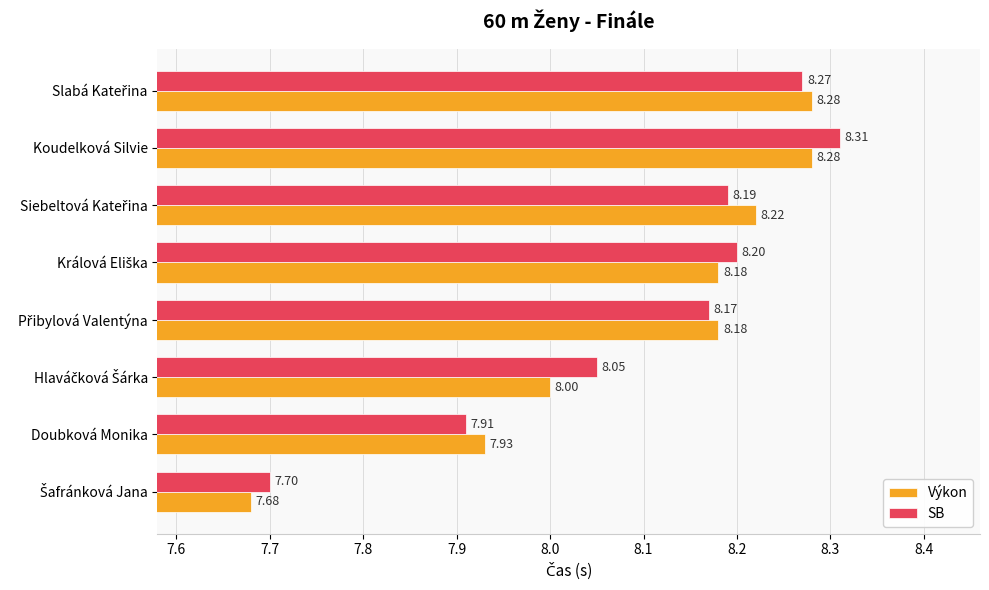

Which category has the highest value across all series?

Koudelková Silvie